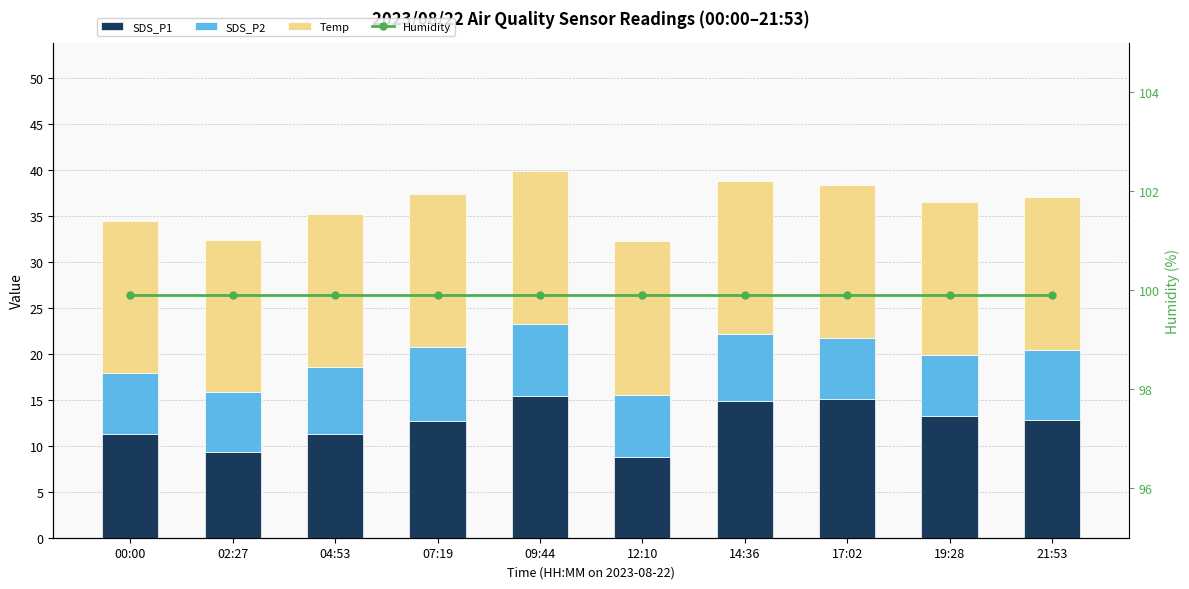

What is the greatest value displayed?

99.9